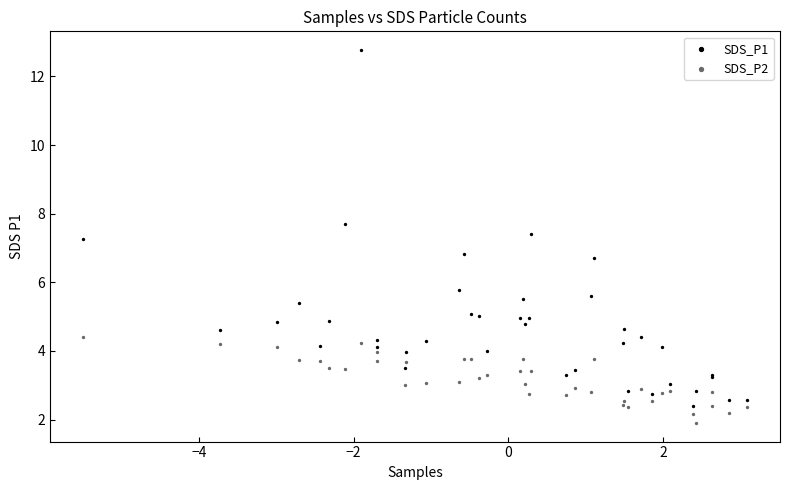

Which series reaches the maximum Y coordinate?

SDS_P1